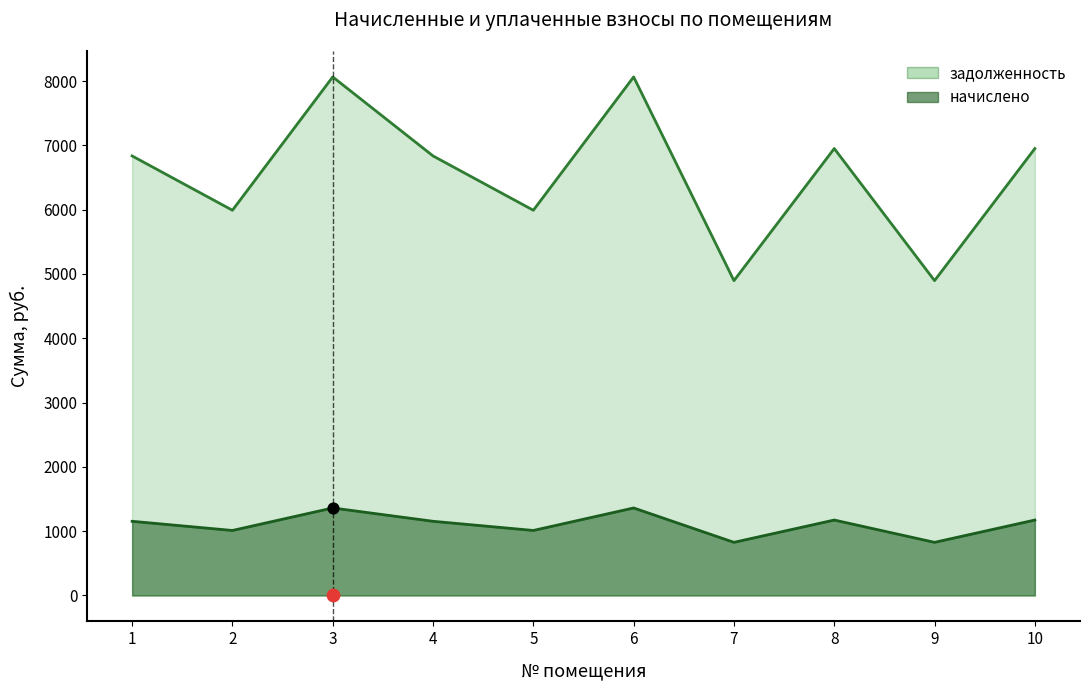

At how many categories does at least one series exceed 3009?

10